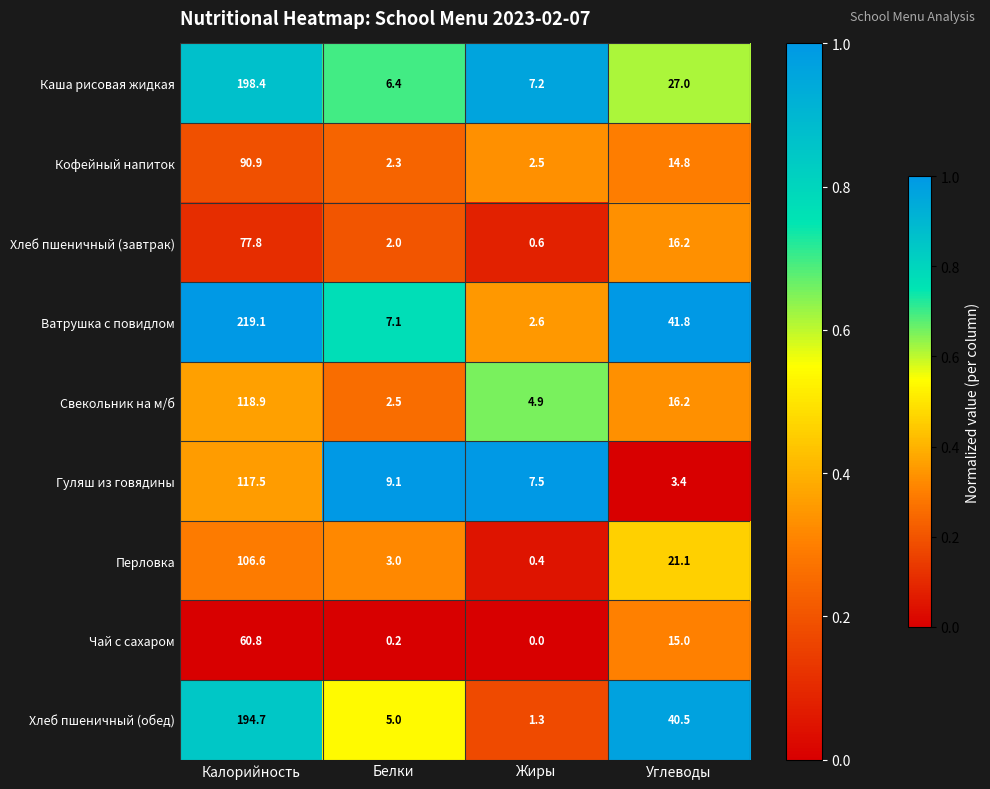

Where does the Хлеб пшеничный (обед) series first go above 40?

Калорийность